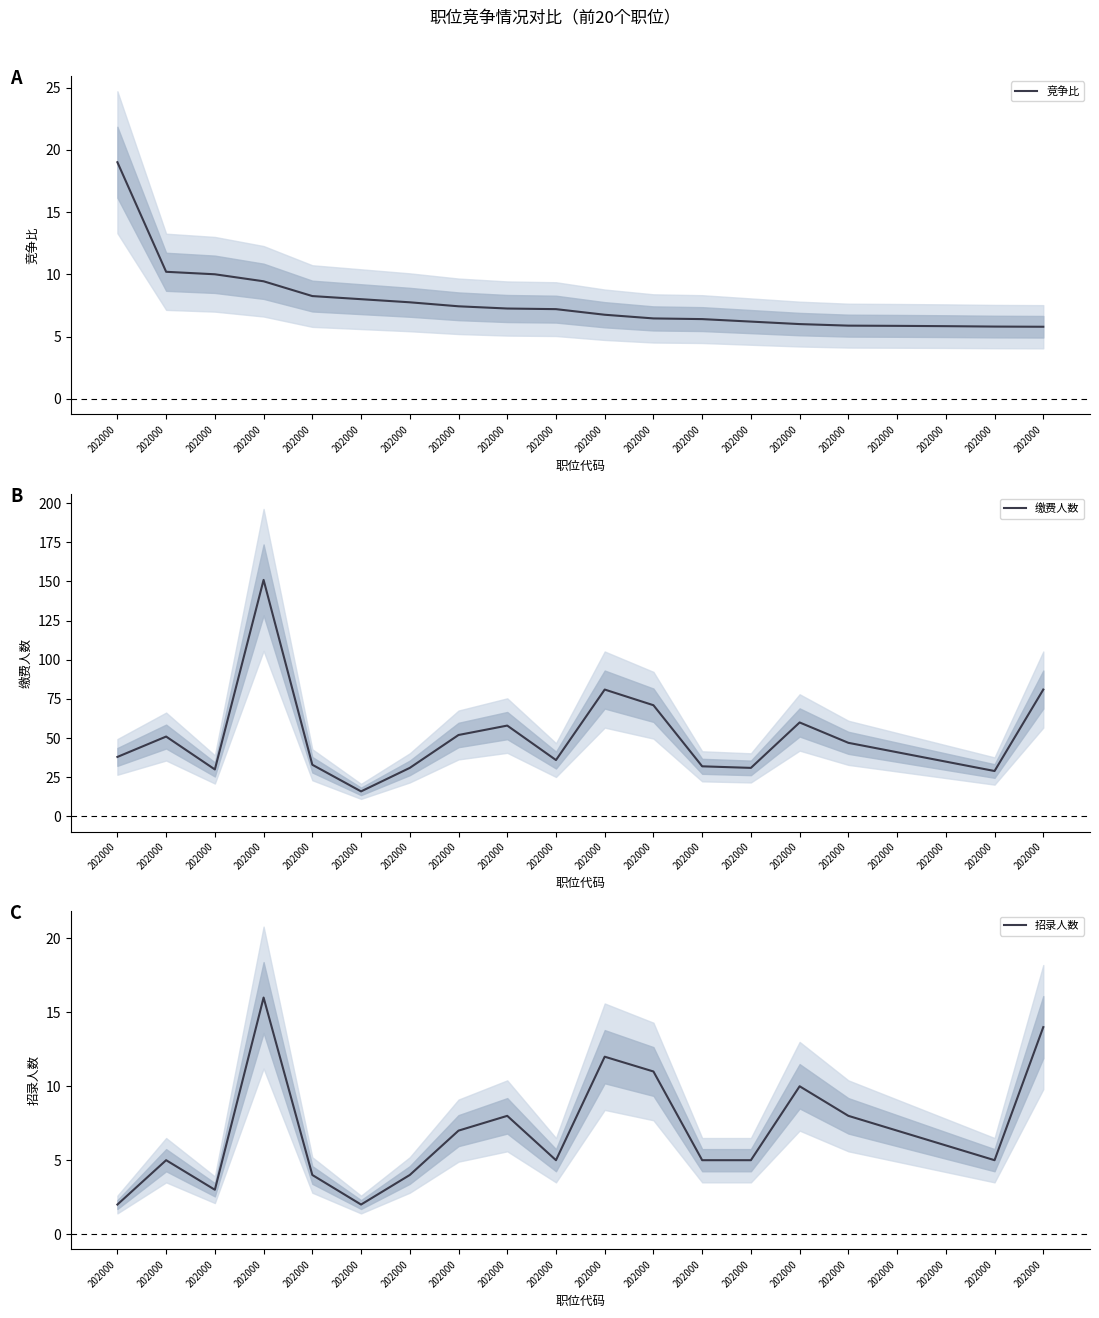

Which label corresponds to the largest value in the chart?

202000